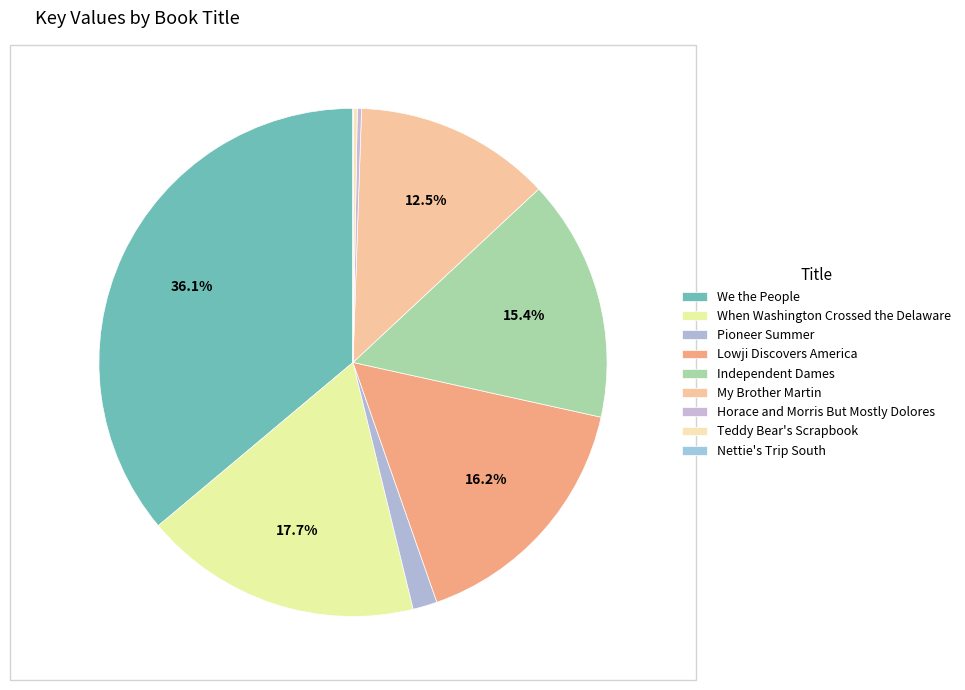

Between When Washington Crossed the Delaware and Teddy Bear's Scrapbook, which is larger?

When Washington Crossed the Delaware